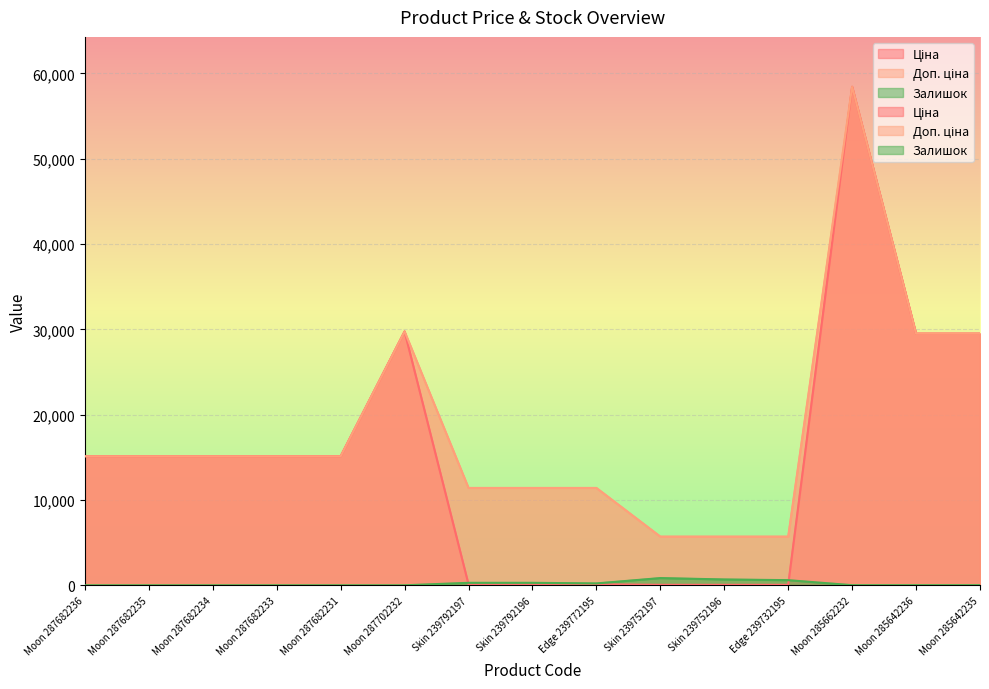

At which category does the chart reach its minimum across all series?

Moon 287682236